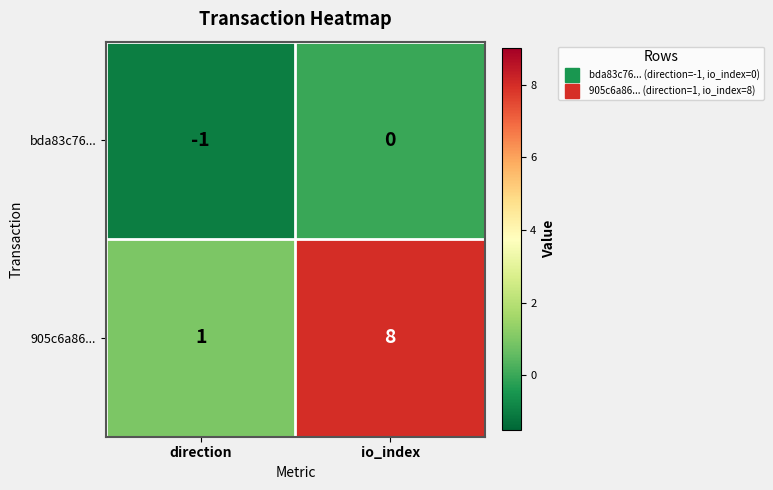

How many values in the bda83c76... series are below 0?

1